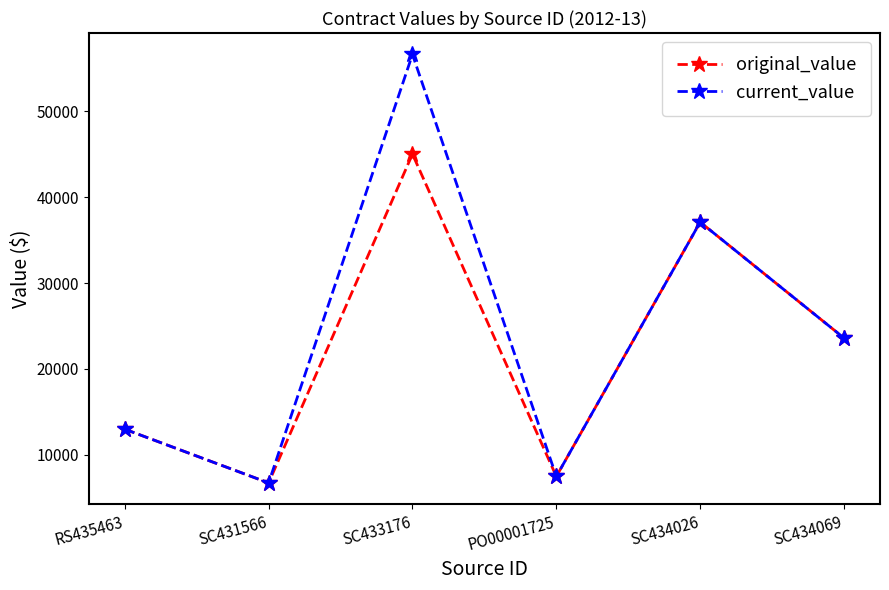

Rank the series by their maximum value, from highest to lowest.

current_value, original_value